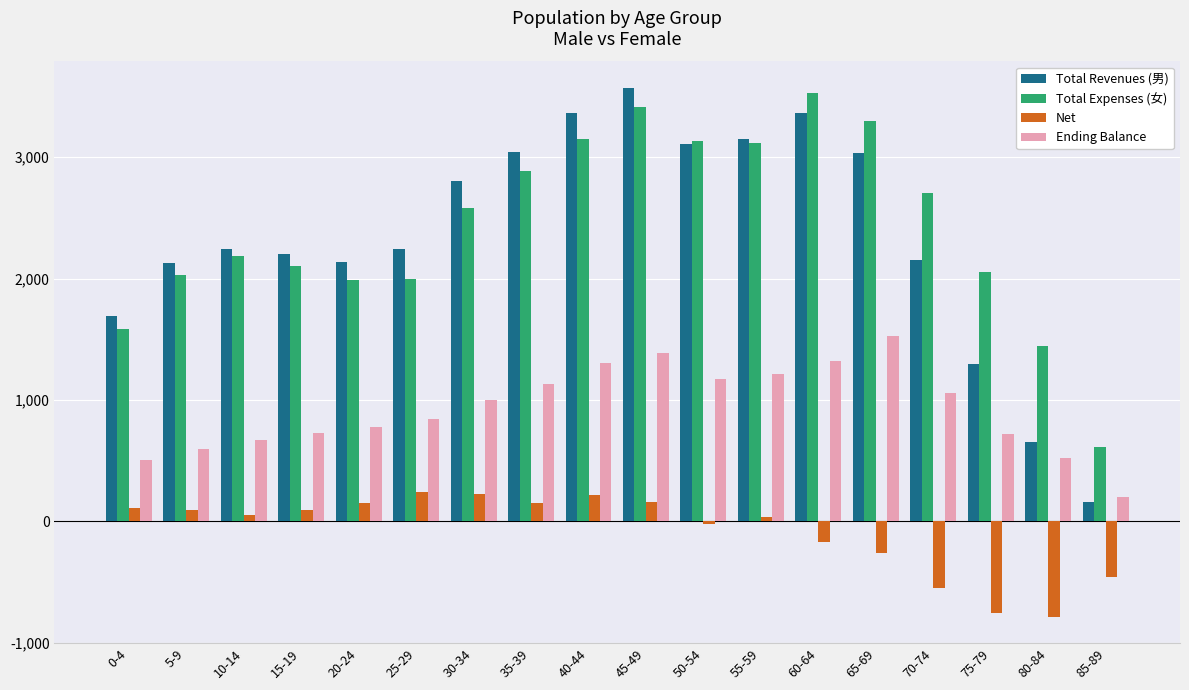

What is the sum of all Total Revenues (男) values?

42353